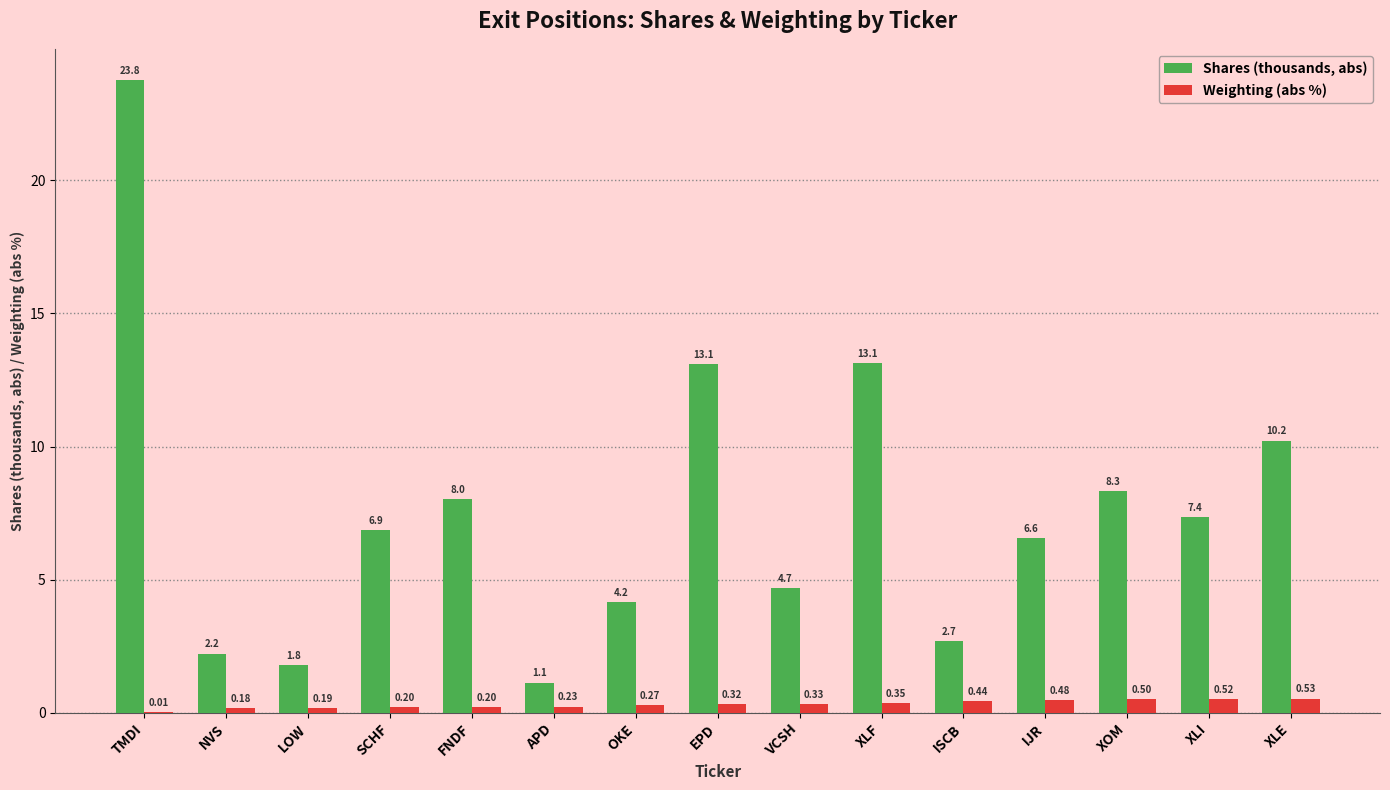

Which series has the largest total across all categories?

Shares (thousands, abs)